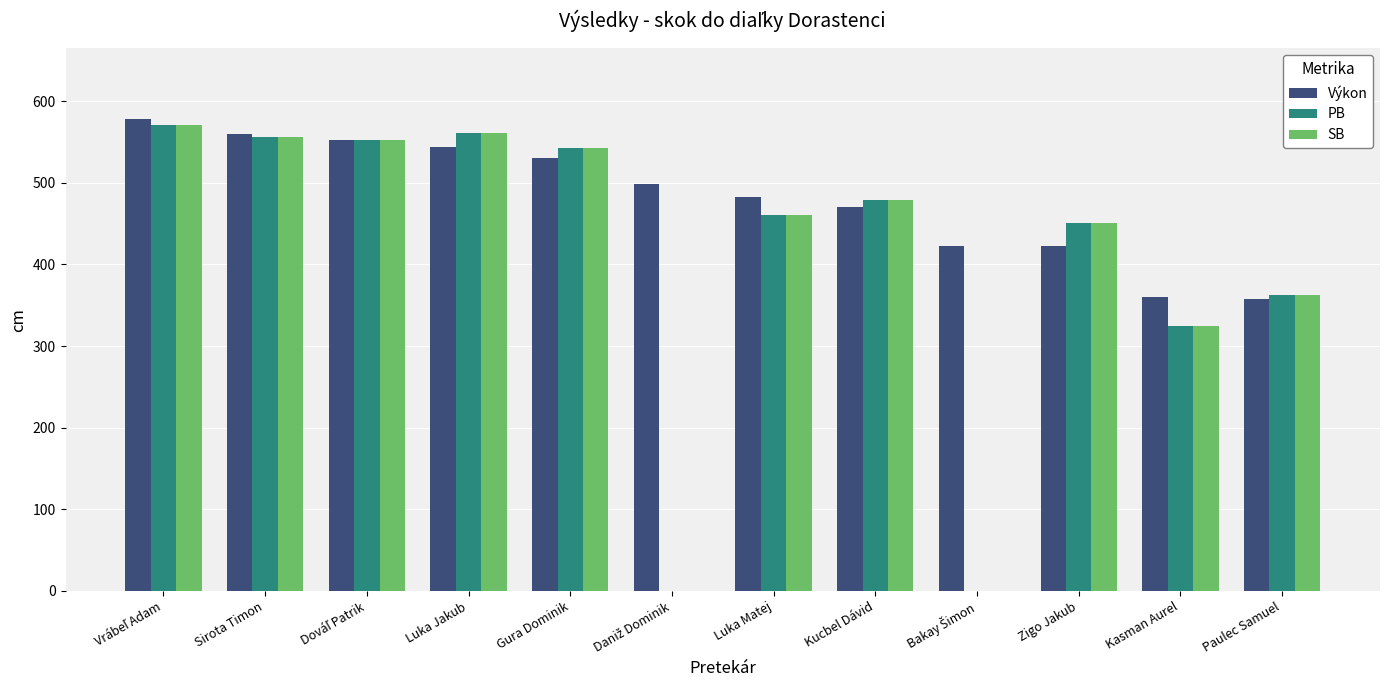

Rank the series at Kucbel Dávid from lowest to highest value.

Výkon, PB, SB